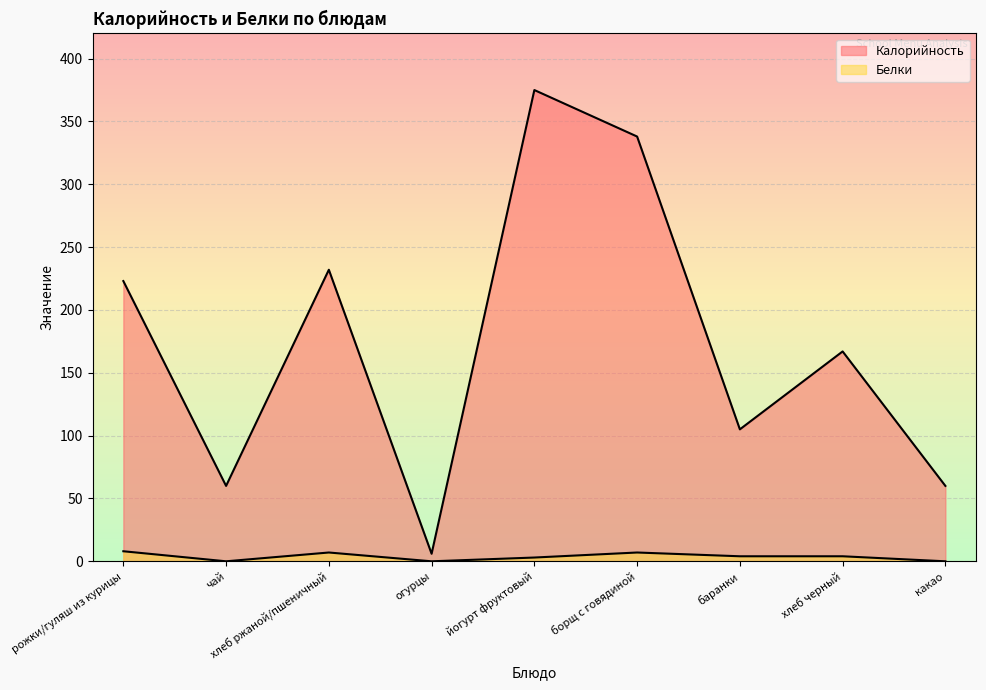

At which category does Калорийность reach its first local peak?

хлеб ржаной/пшеничный